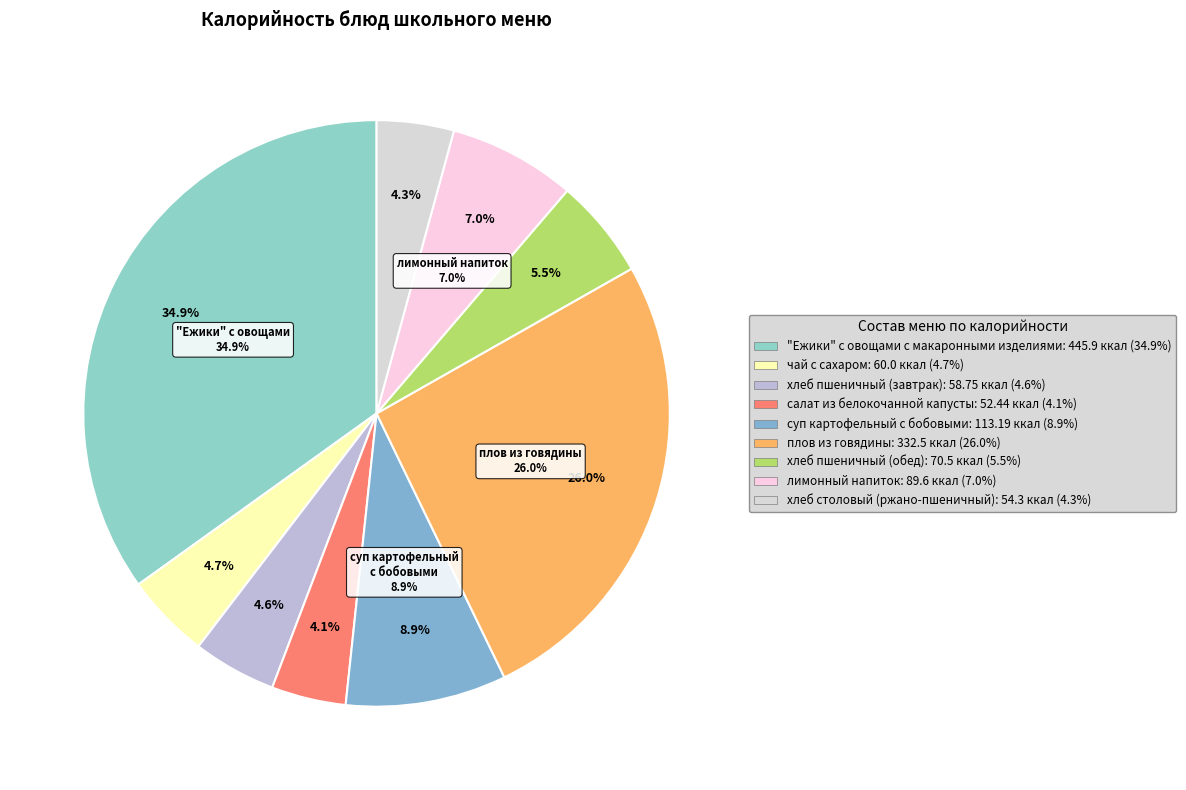

Which category has the smallest portion of the pie?

салат из белокочанной капусты